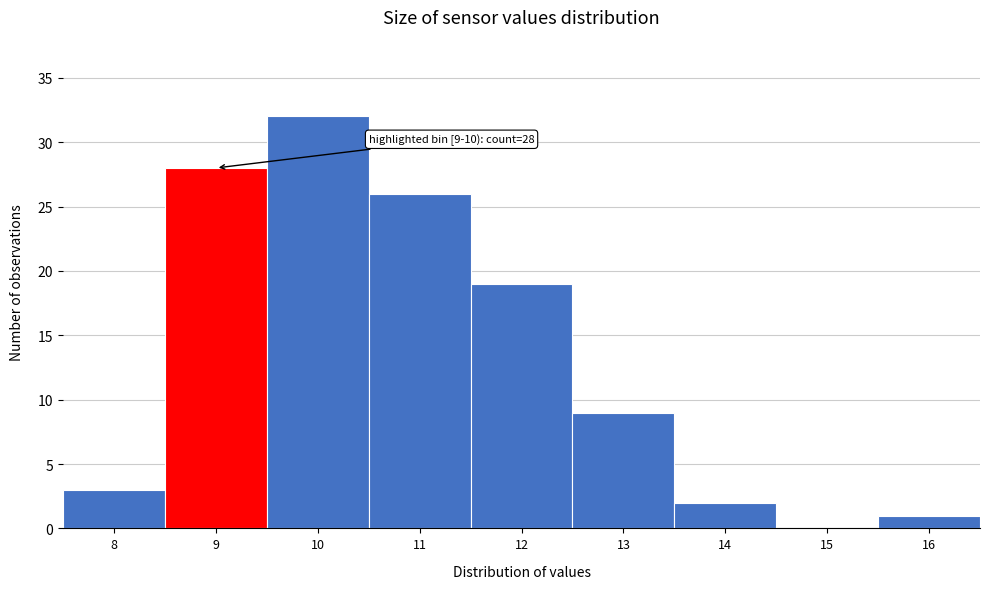

Reading left to right, transcribe all the data shown in this chart.

8=3	9=28	10=32	11=26	12=19	13=9	14=2	15=0	16=1